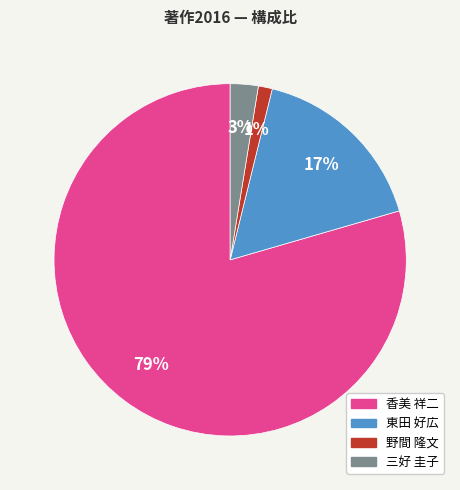

How many segments does this pie chart have?

4